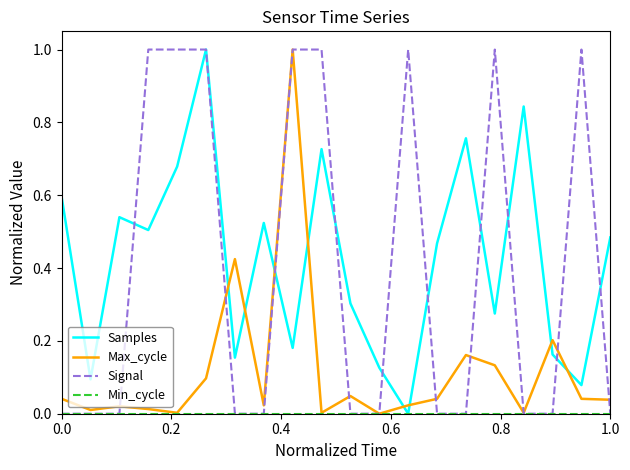

True or false: Samples and Max_cycle cross at least once.

True